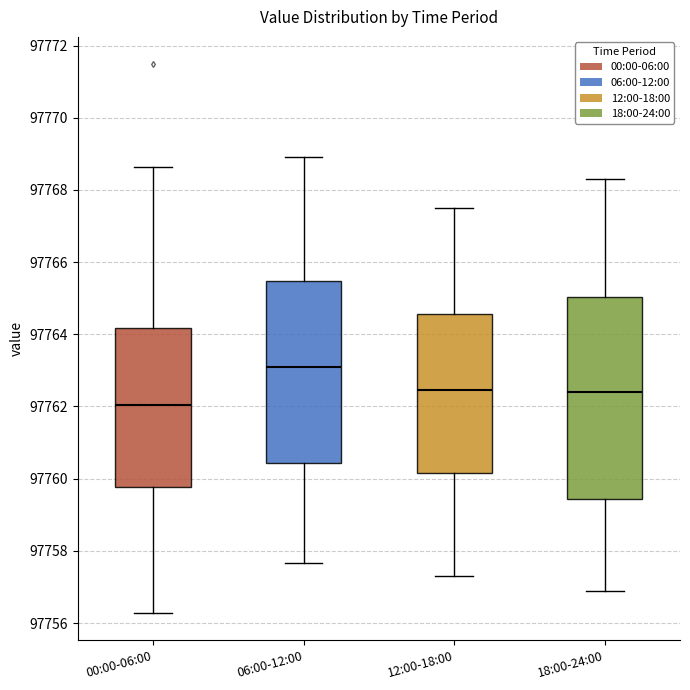

Which box has the lowest median line?

00:00-06:00